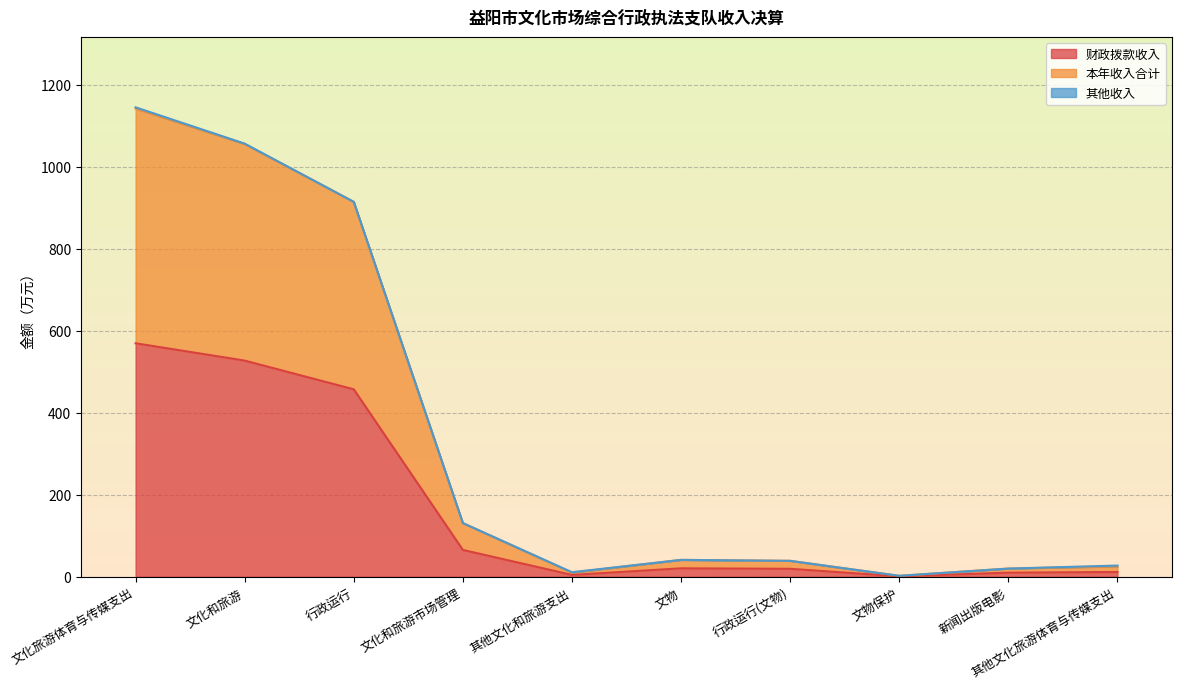

True or false: 本年收入合计 and 财政拨款收入 cross at least once.

False